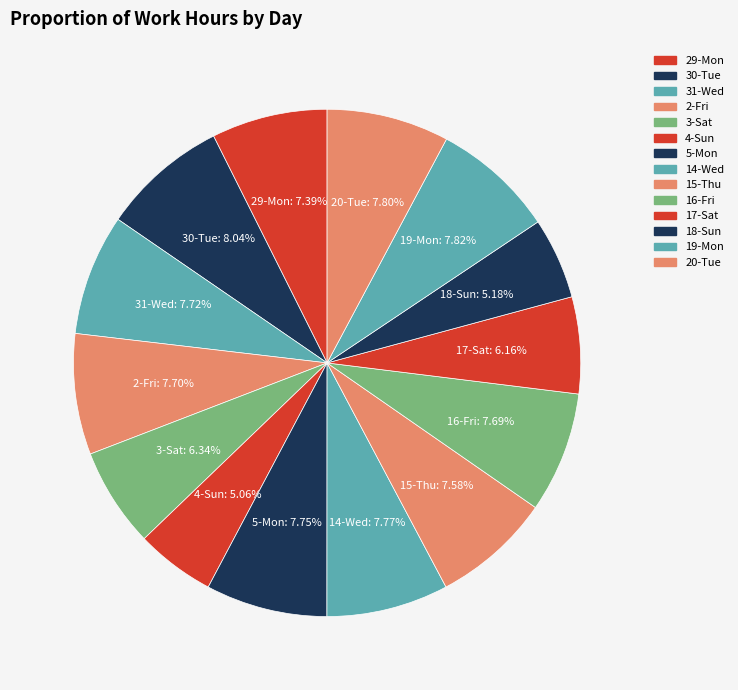

How many segments does this pie chart have?

14